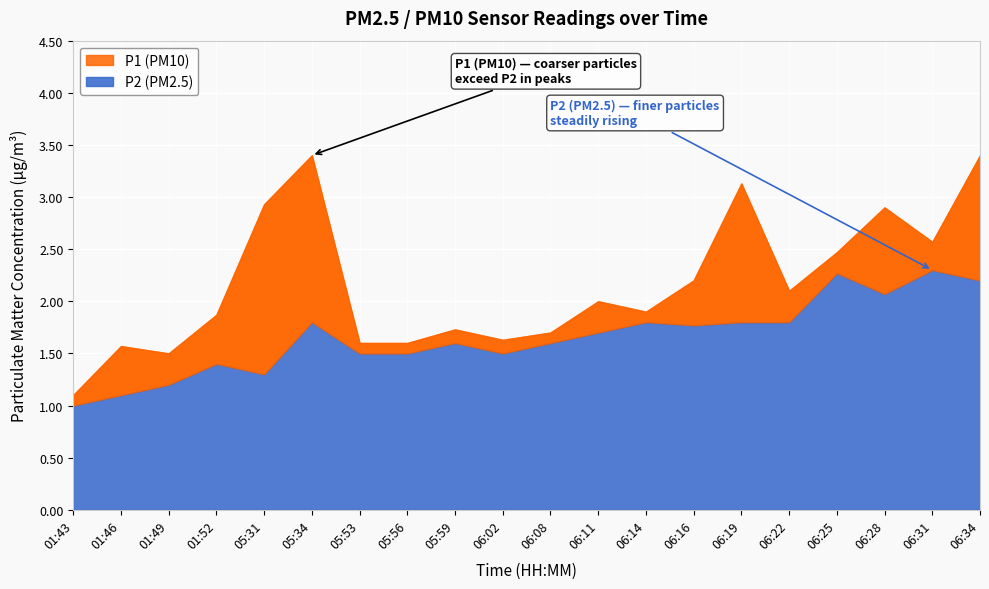

What is the sum of all P1 values?

43.3